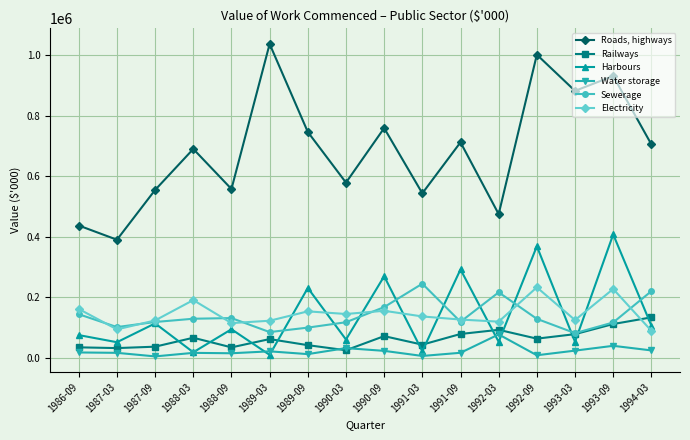

Between 1986-09 and 1988-03, which series saw the biggest shift?

Roads, highways